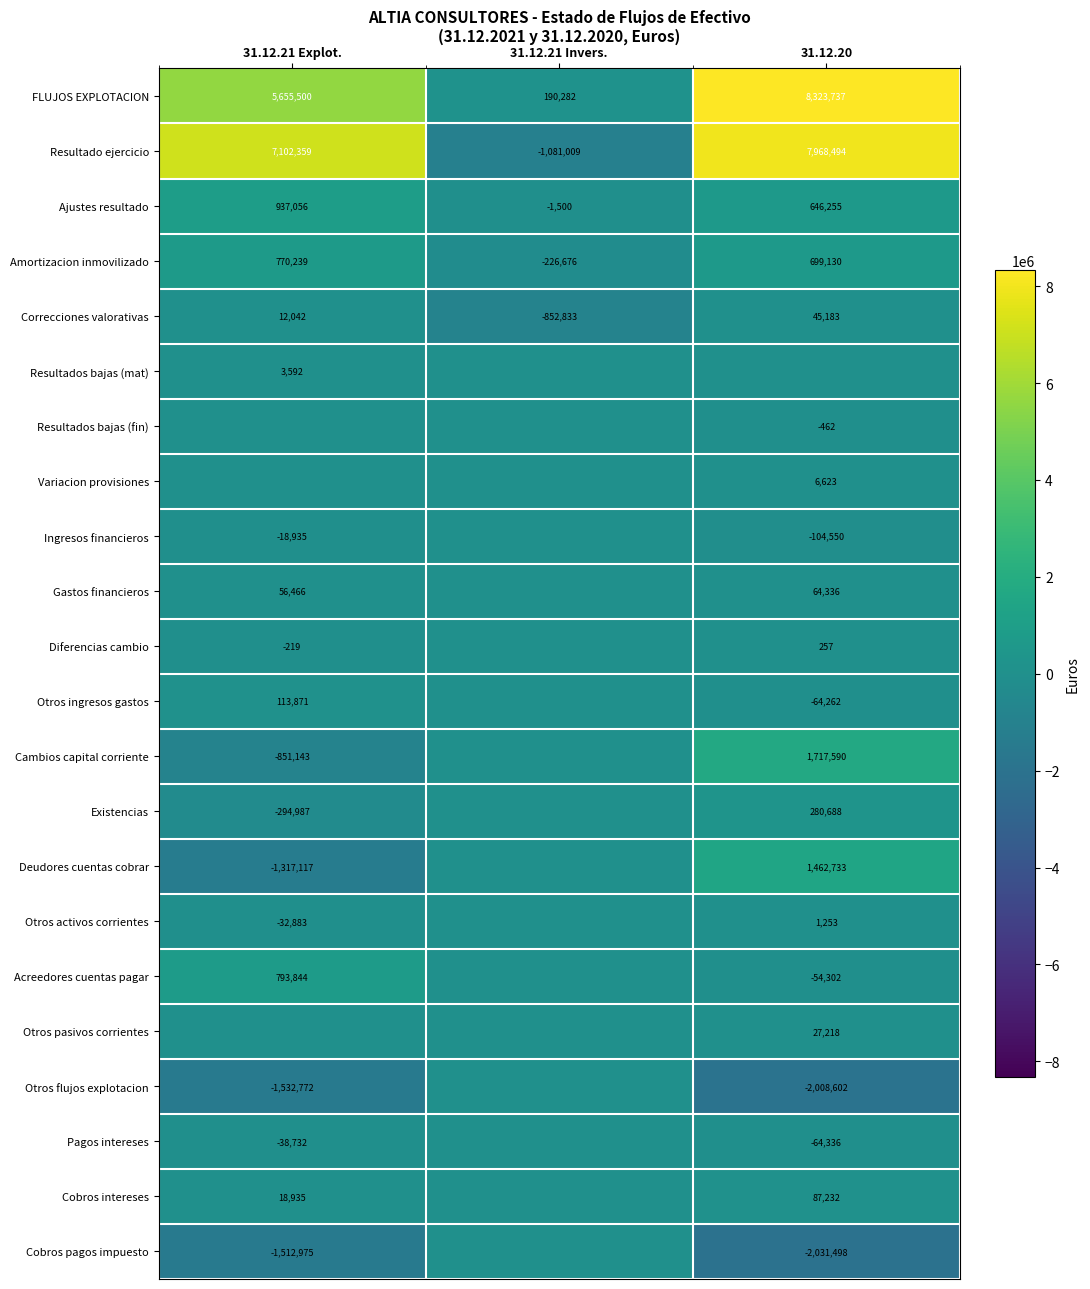

Is it true that Ajustes resultado equals 937056 at 31.12.21 Explot.?

True